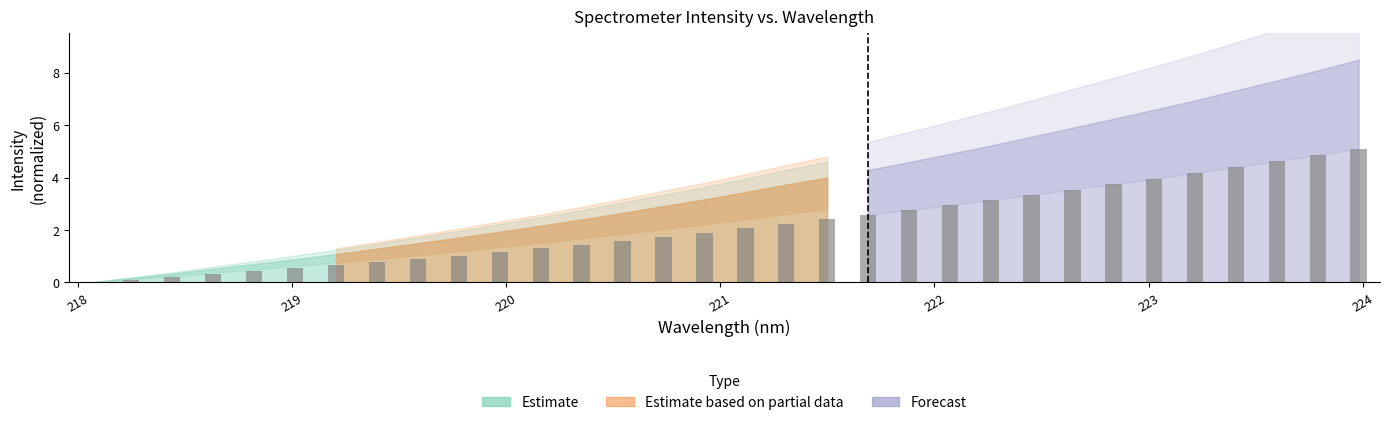

What is the greatest value displayed?

5.1